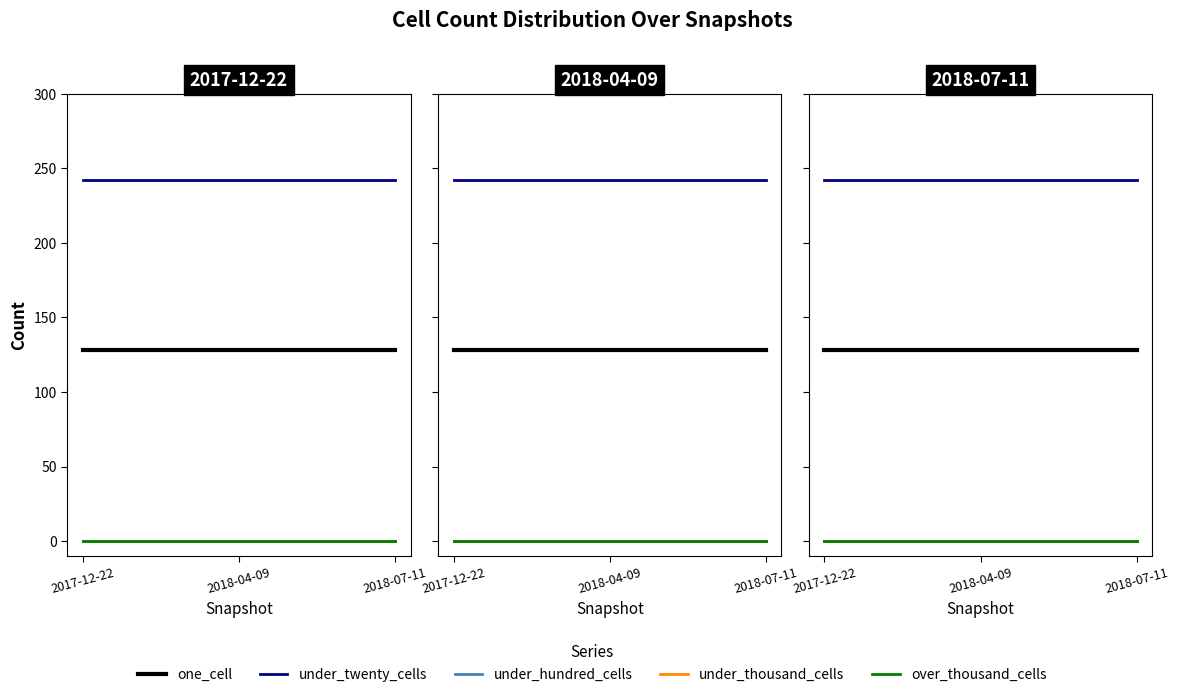

Does the chart display data point markers on the line(s)?

No